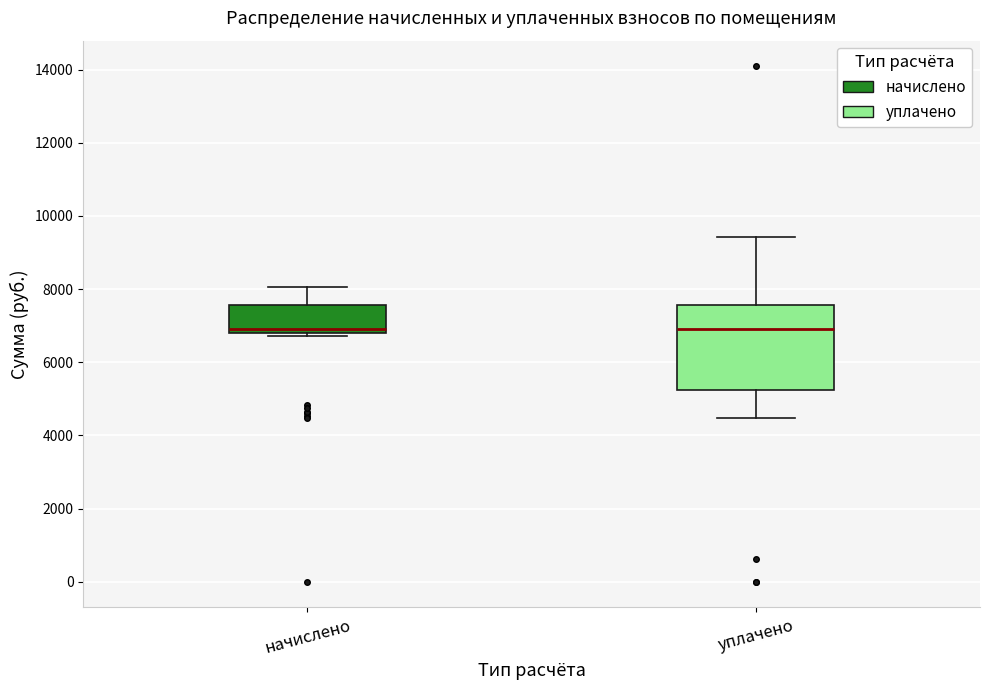

Where is the upper edge of the box for начислено on the y-axis? The values are not printed on the chart, so give them approximately, as read against the axis.

7600